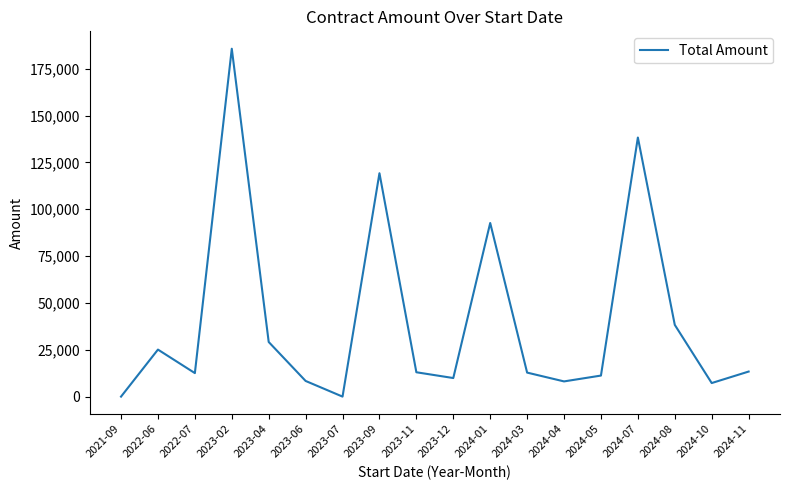

What is the sum of all values?

725081.7